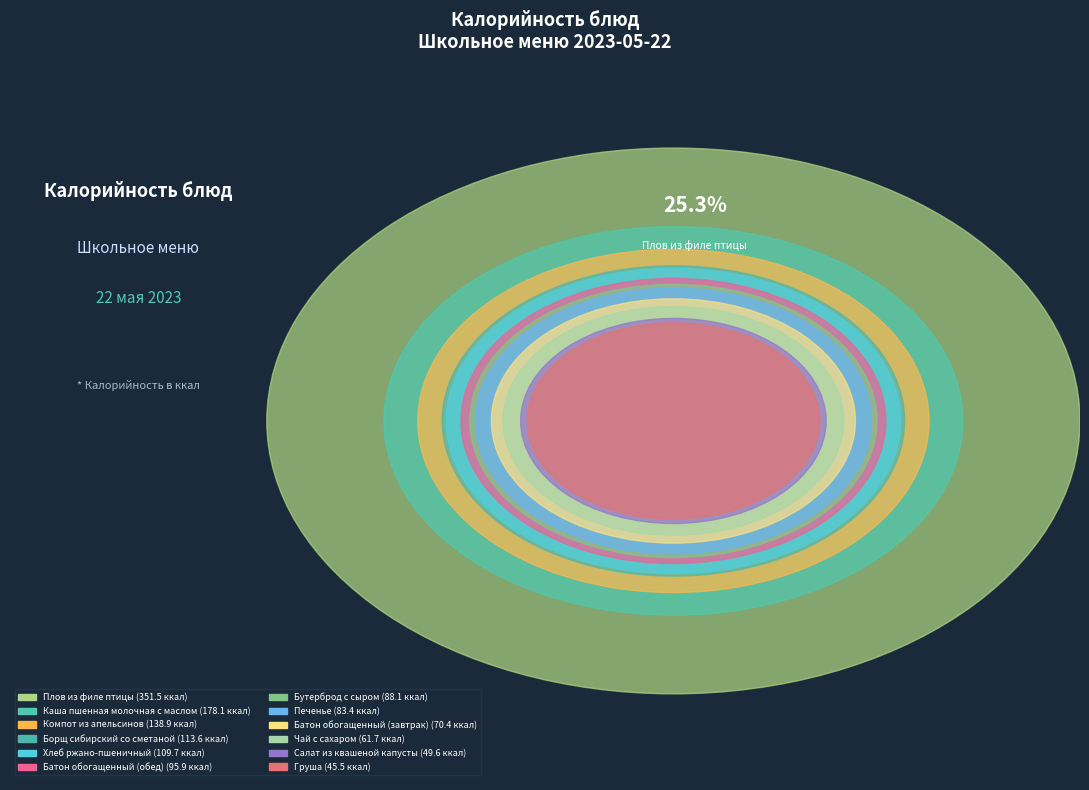

How many slices are in this pie chart?

12